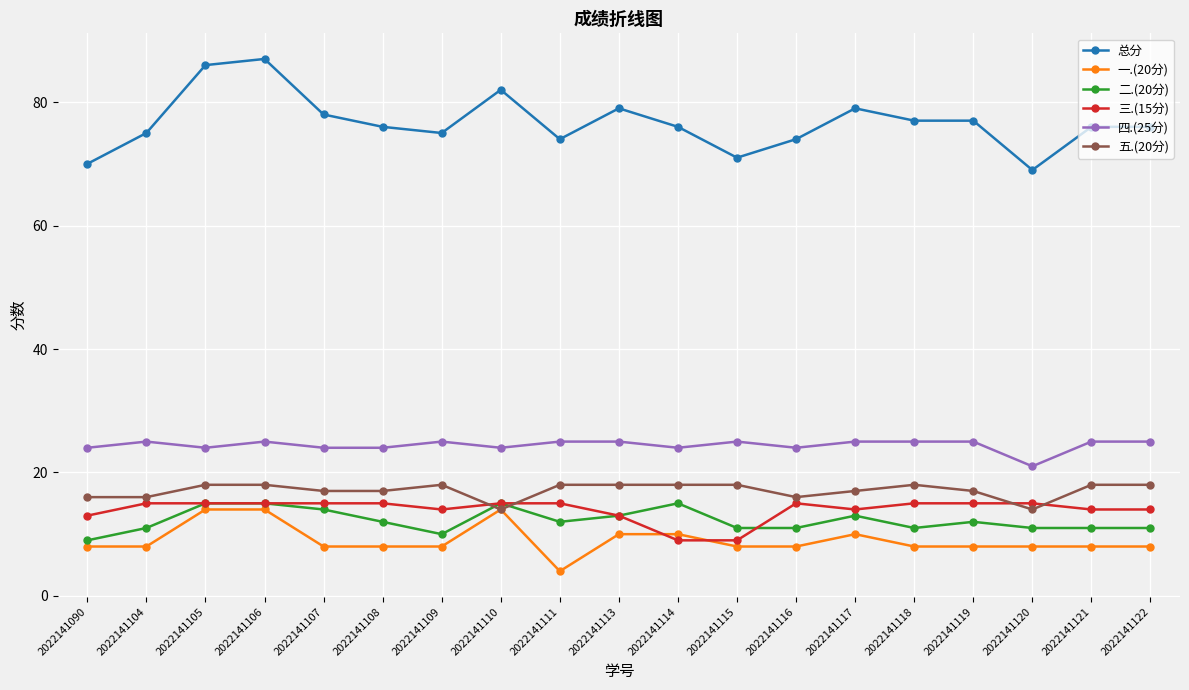

True or false: 四.(25分) has a value of 10 at 2022141105.

False